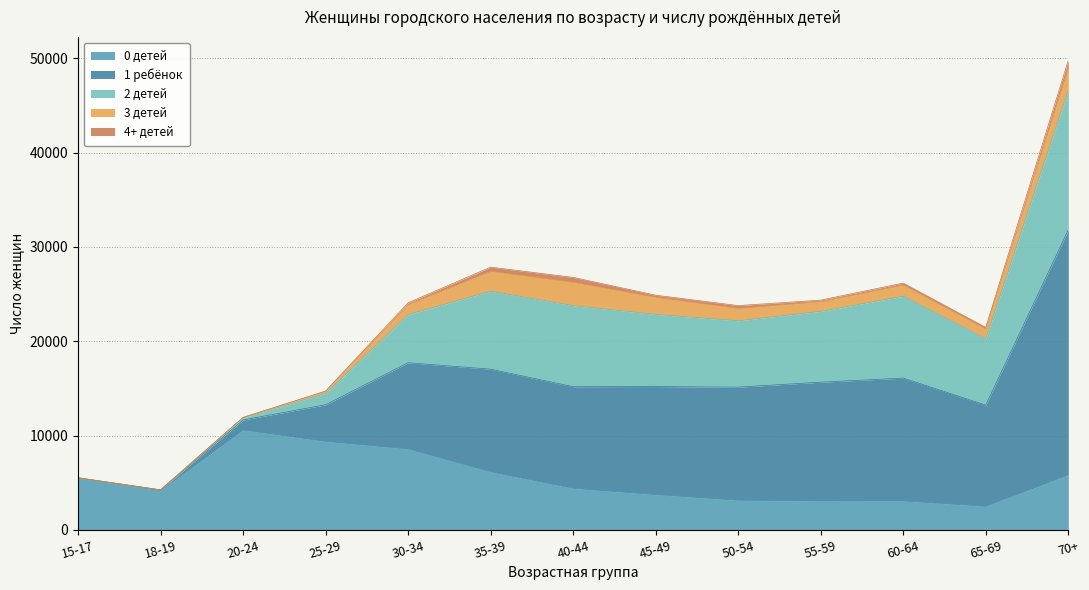

Reading left to right, list all the values displayed in this chart.

0 детей: 5498	4155	10590	9380	8576	6147	4397	3731	3135	3050	3060	2489	5831
1 ребёнок: 12	63	1062	3879	9146	10889	10783	11467	11996	12608	13031	10737	25982
2 детей: 6	15	234	1207	5110	8278	8594	7655	7039	7516	8688	7042	14818
3 детей: 1	2	31	209	1064	2095	2470	1806	1307	1024	1175	1019	2345
4+ детей: 0	0	4	45	184	454	531	228	306	166	216	183	822